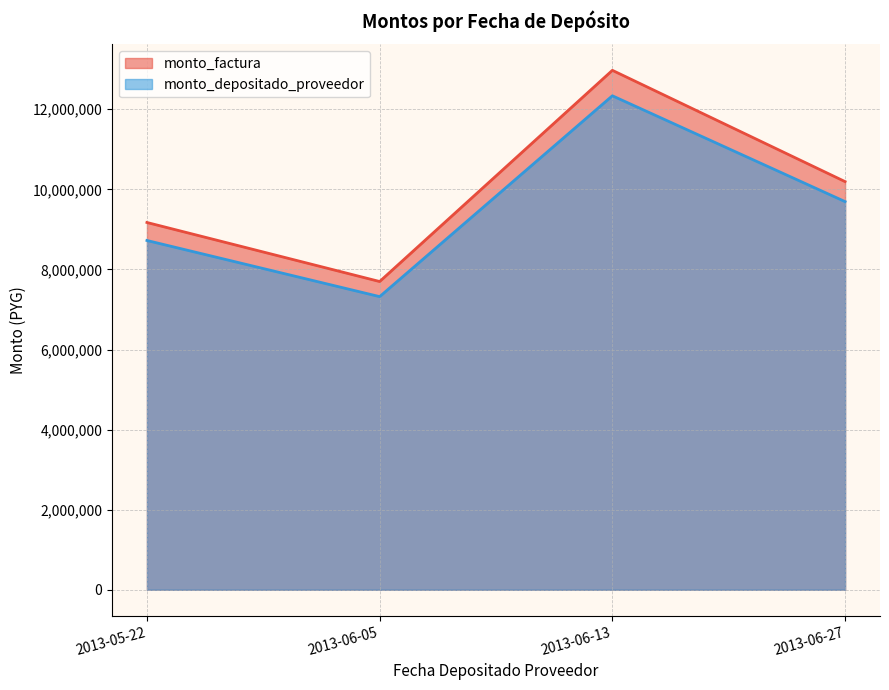

What is the sum of the monto_depositado_proveedor values at 2013-06-13 and 2013-05-22?

21059286